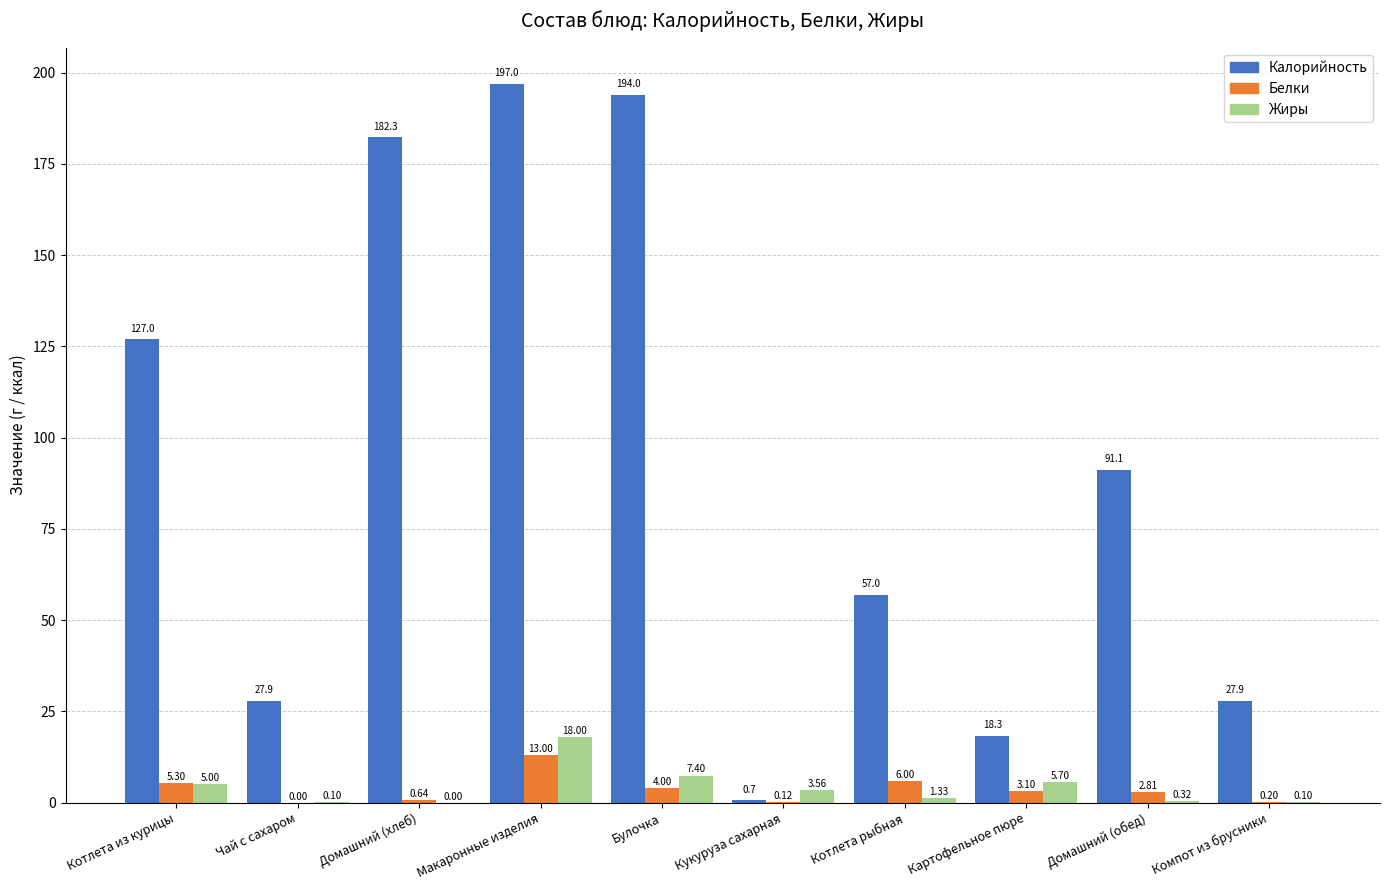

How many values in Жиры are above zero?

9